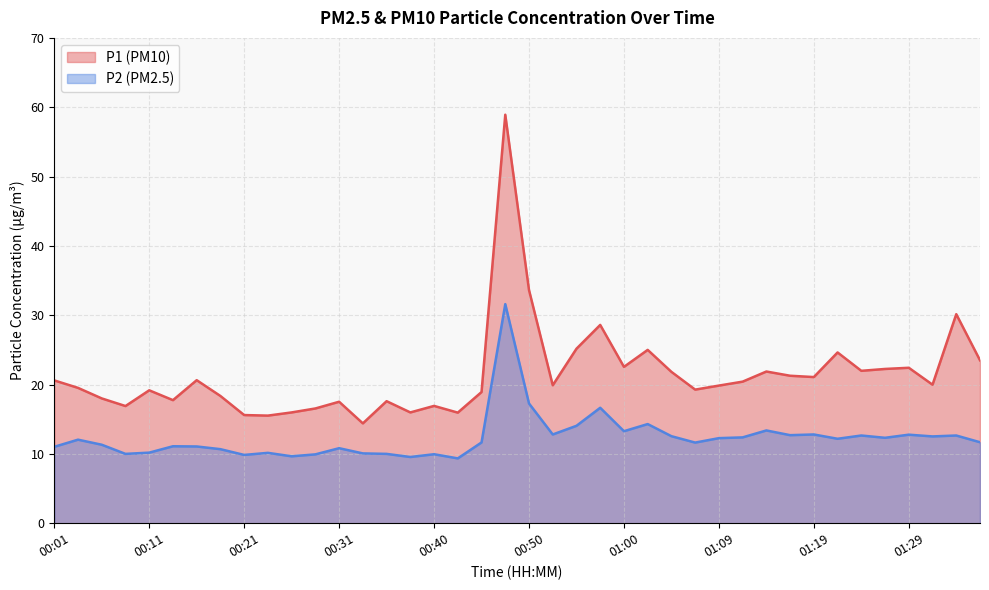

Rank the series at 00:11 from highest to lowest value.

P1 (PM10), P2 (PM2.5)